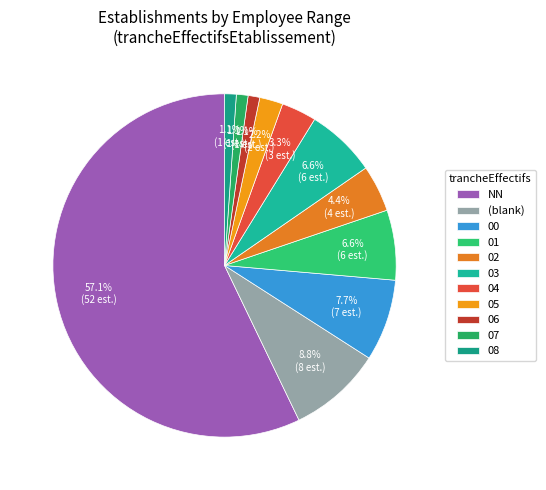

Between 07 and NN, which is larger?

NN